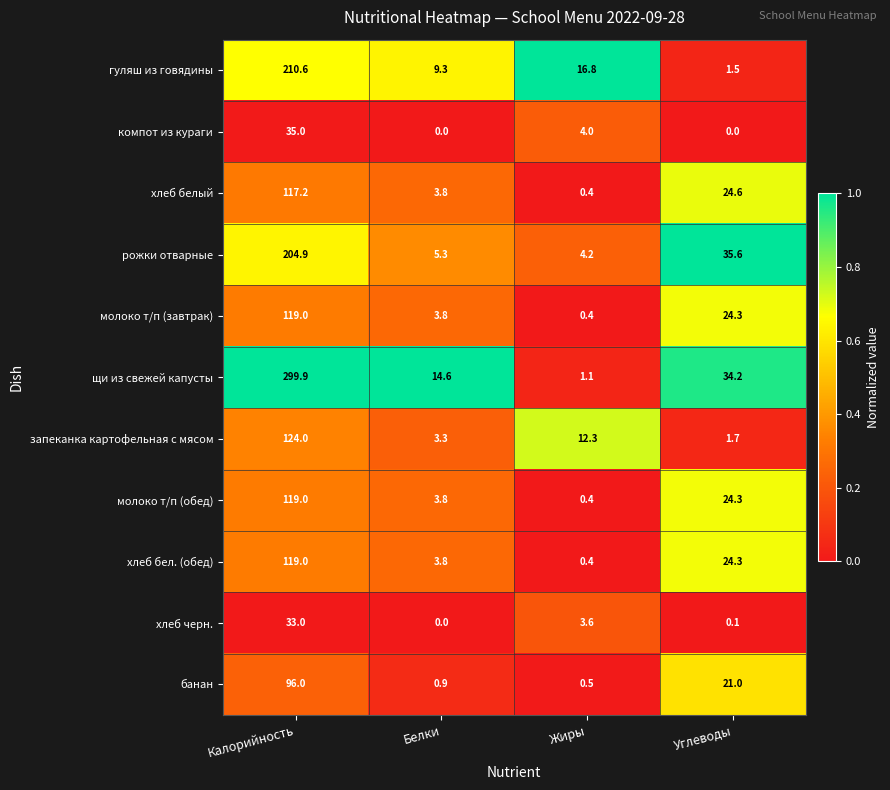

Is it true that компот из кураги equals 0.0 at Углеводы?

True